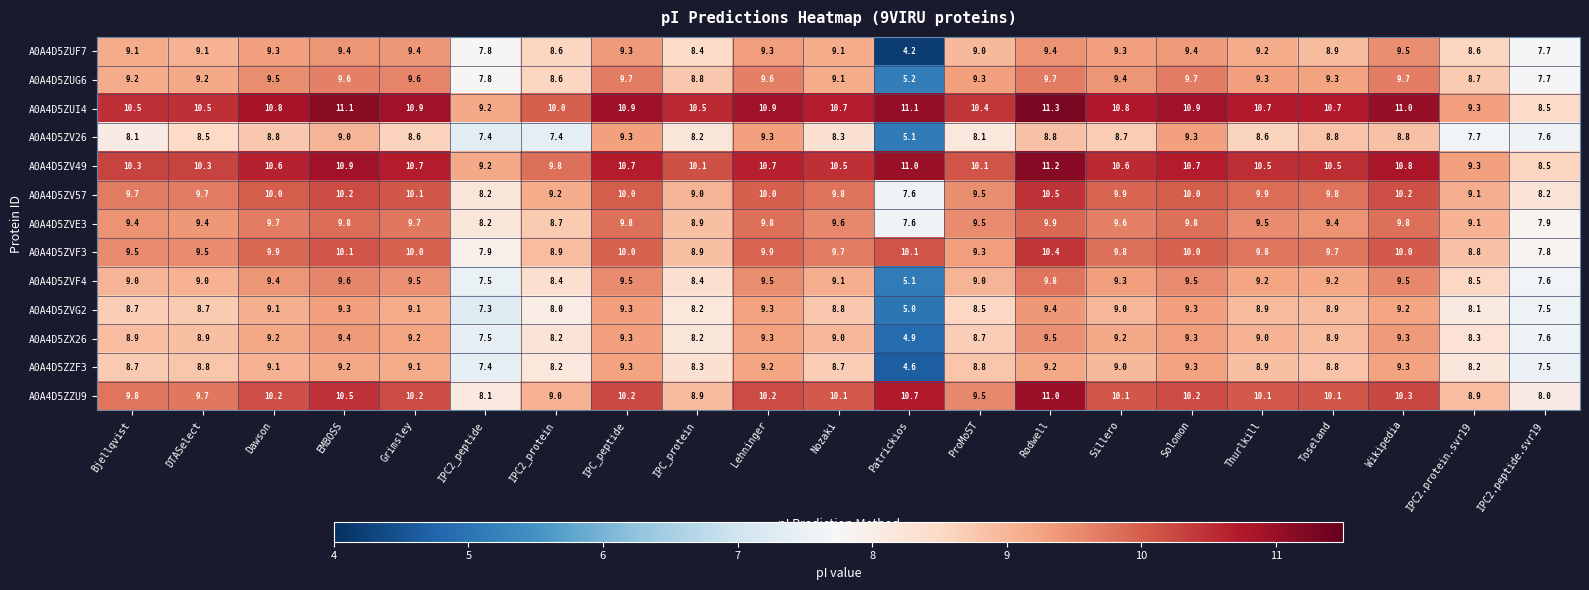

Where is A0A4D5ZV49 nearest to the value 9?

IPC2_peptide